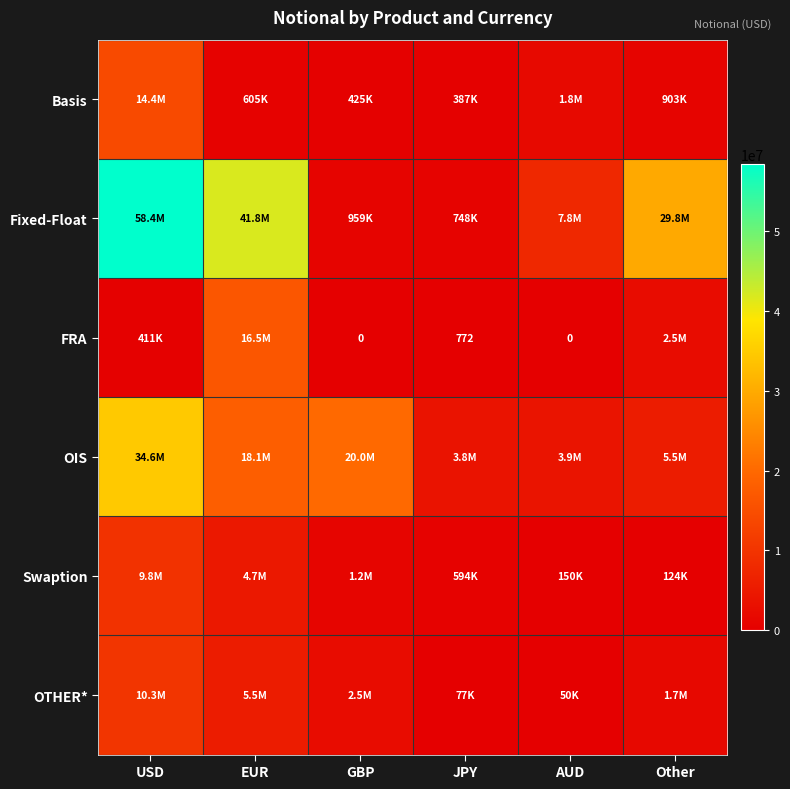

At which label does FRA reach its peak?

EUR